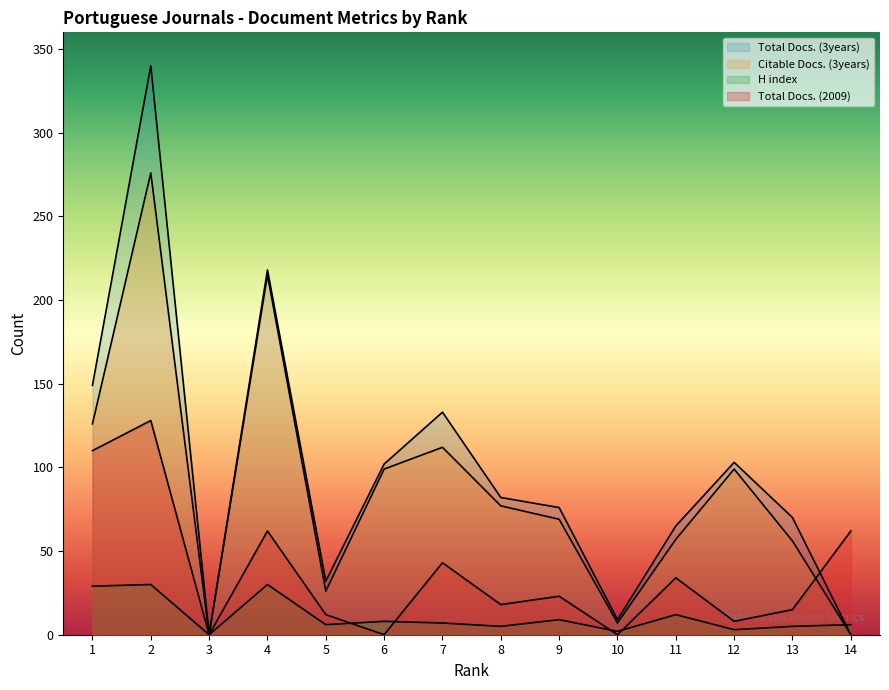

True or false: Total Docs. (2009) and H index cross at least once.

True